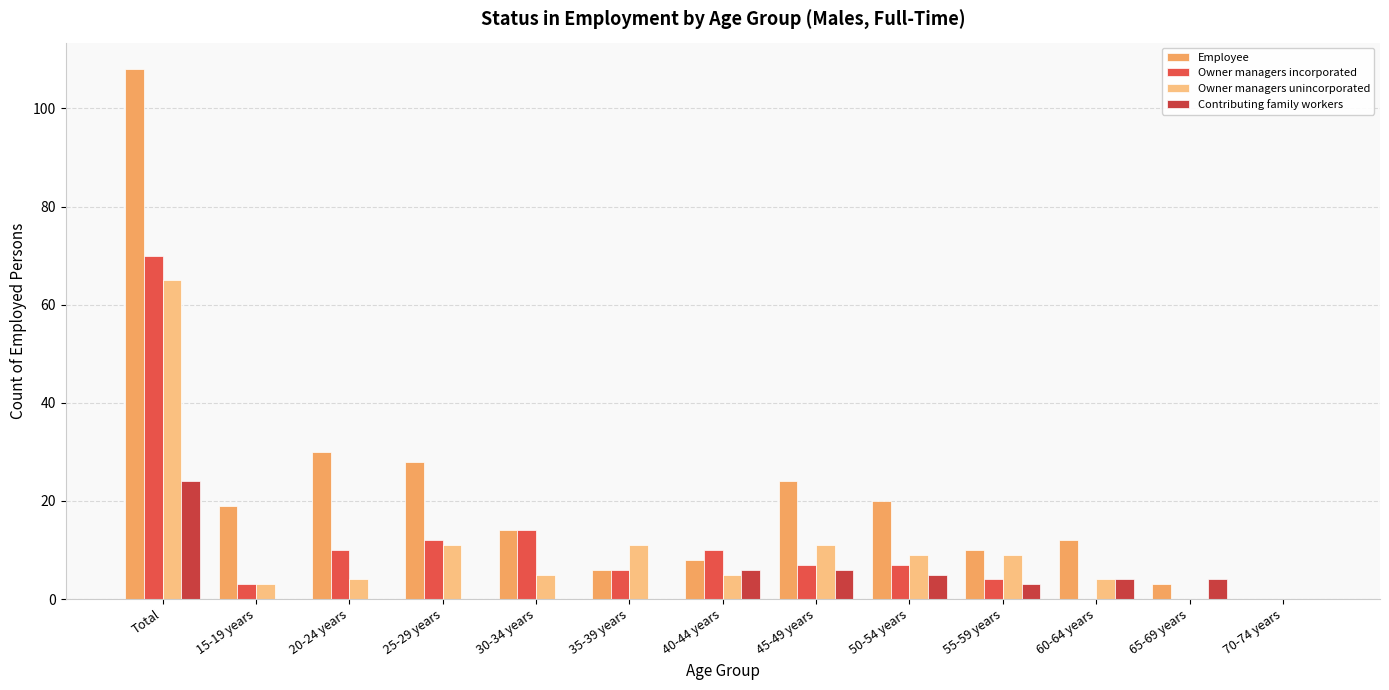

What is the maximum value shown in the chart?

108